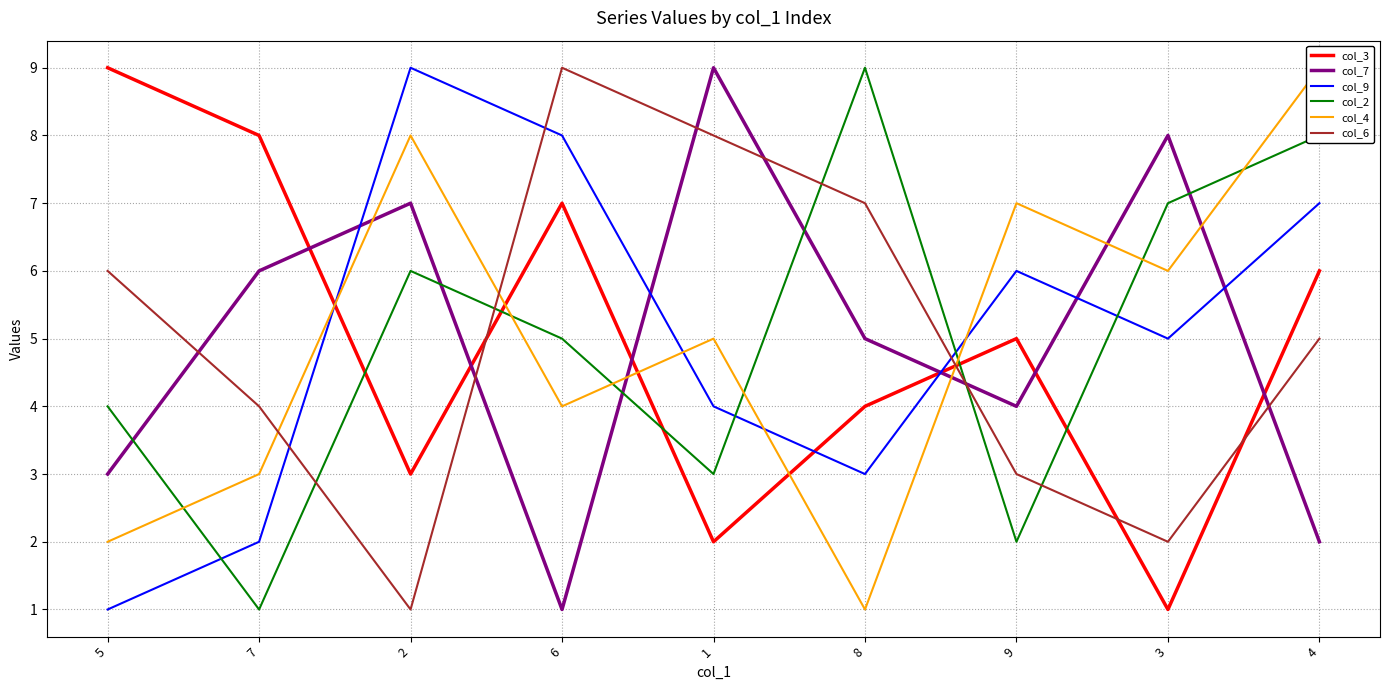

Which series has the largest range (max minus min)?

col_3